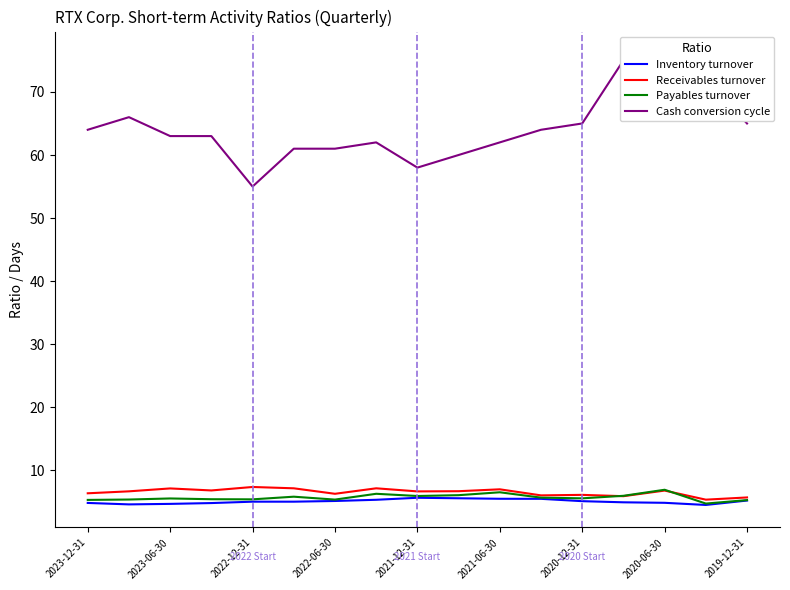

What is the maximum value for Inventory turnover?

5.7